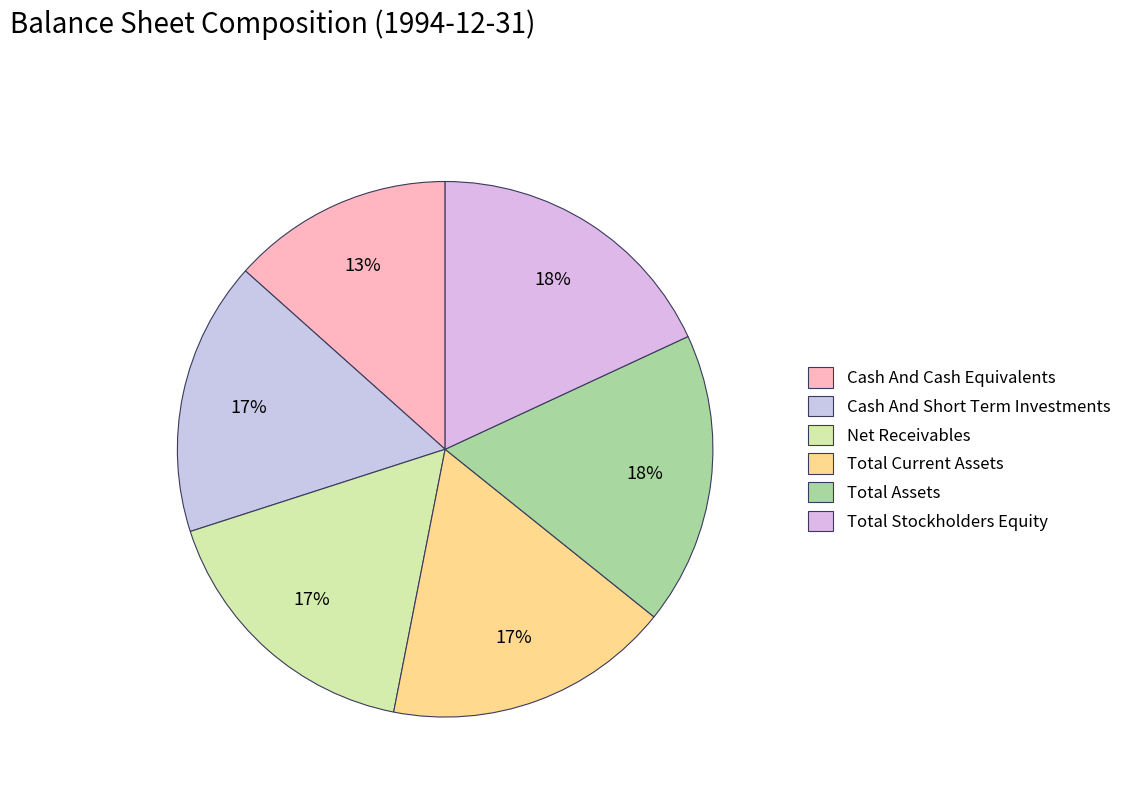

Count the number of slices in the pie.

6